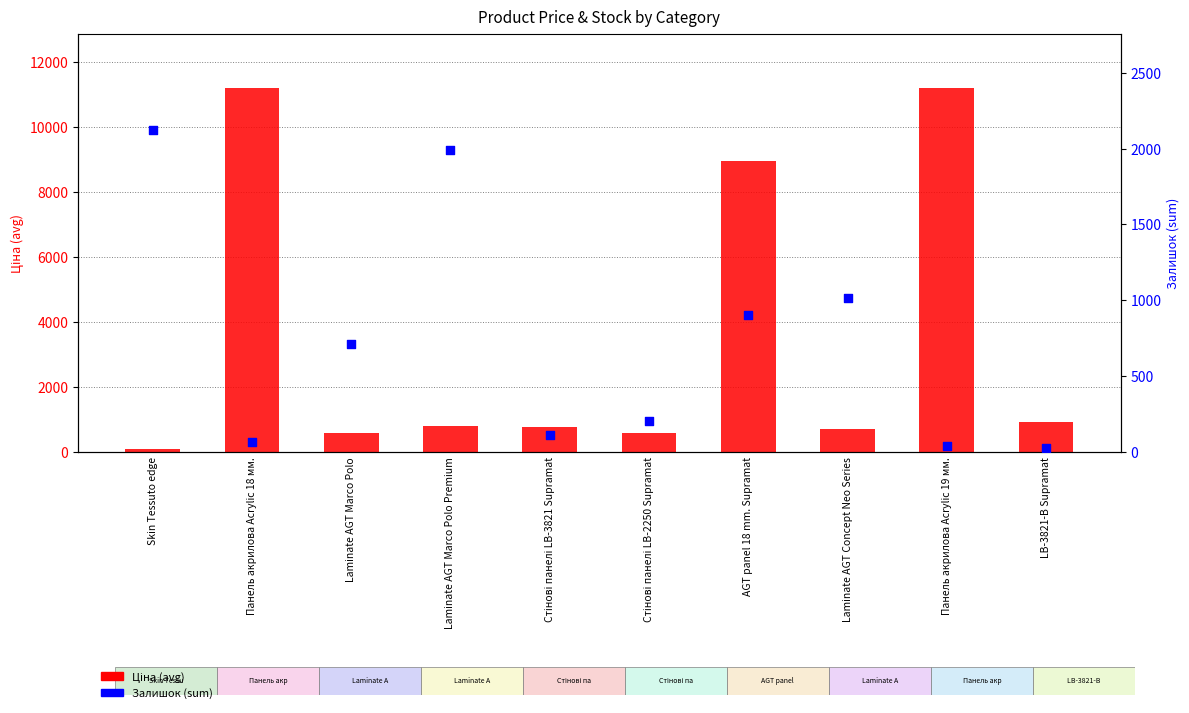

Which series contains the lowest Y value?

Залишок (sum)